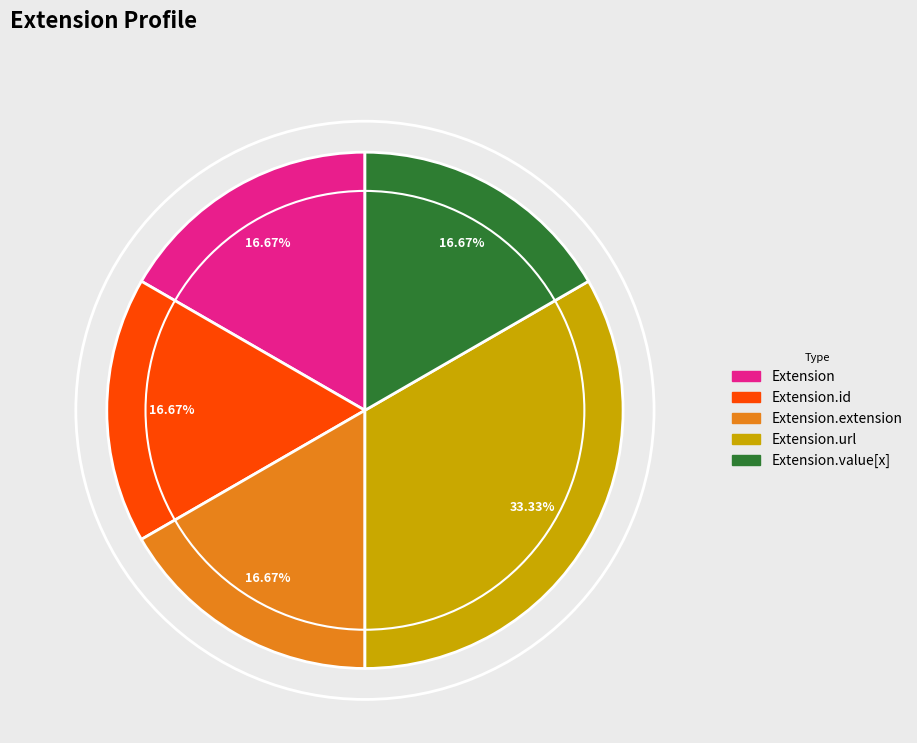

Is Extension the majority of the pie?

No